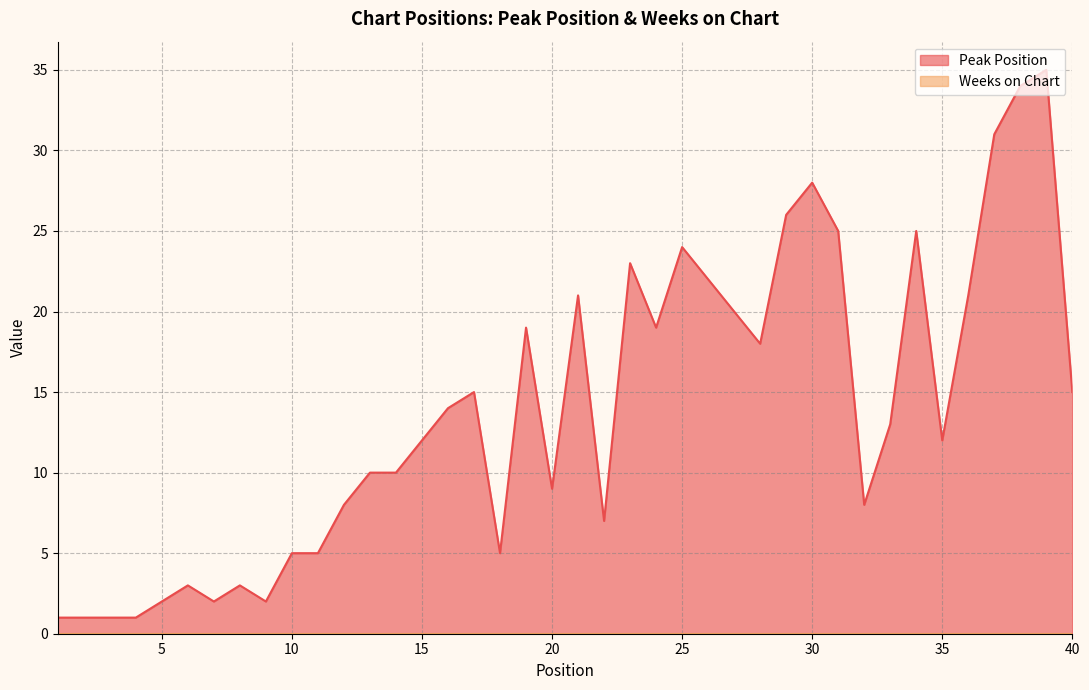

What is the difference between the second highest and minimum values?

33